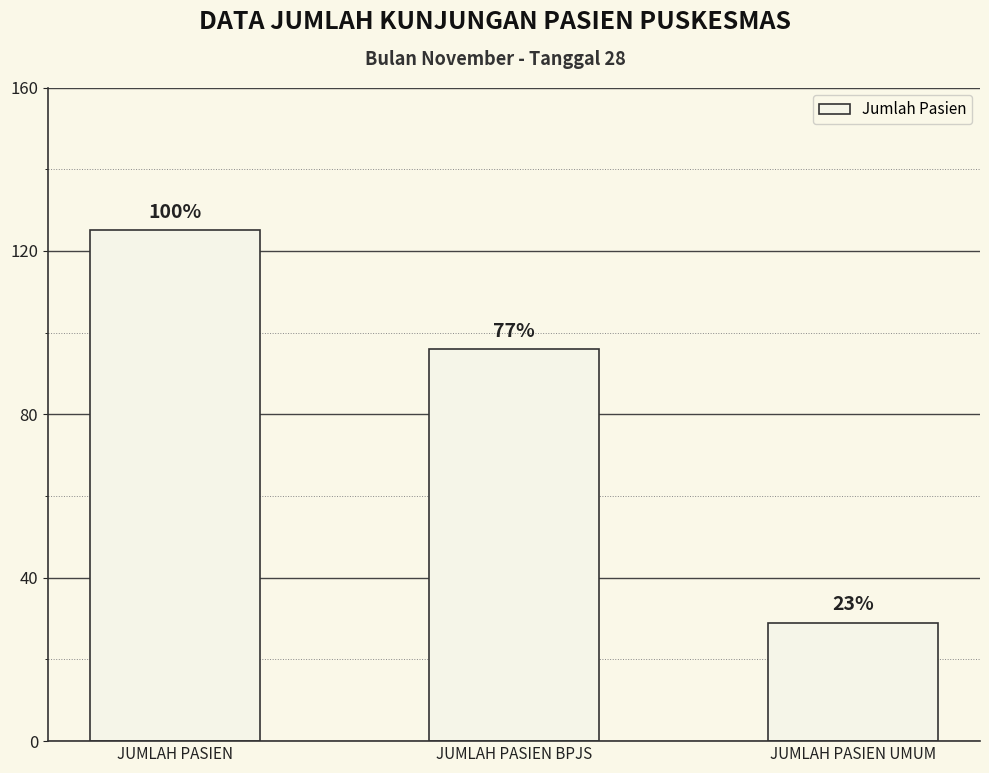

How many bars are there in total?

3